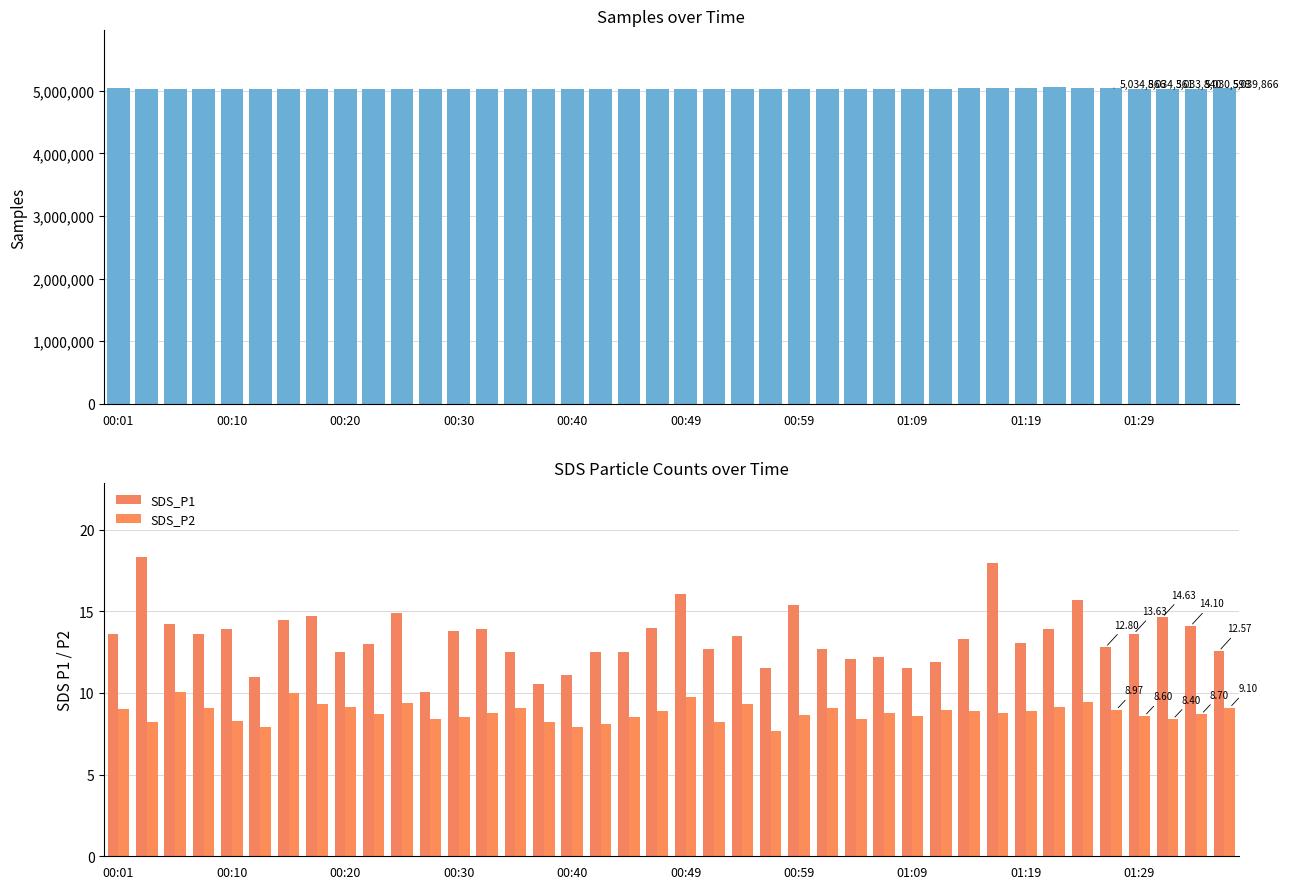

Reading left to right, list all the values displayed in this chart.

Samples: 5035075.0	5026363.0	5024142.0	5030293.0	5030418.0	5028579.0	5030239.0	5029539.0	5030558.0	5030412.0	5023016.0	5026544.0	5028225.0	5028488.0	5033639.0	5032804.0	5032186.0	5025869.0	5033410.0	5034327.0	5034252.0	5032919.0	5034053.0	5033984.0	5034162.0	5034380.0	5033552.0	5033790.0	5032501.0	5034239.0	5035055.0	5041037.0	5047301.0	5053632.0	5046939.0	5034866.0	5034361.0	5033840.0	5030598.0	5039866.0
SDS_P1: 13.6	18.3	14.2	13.6	13.9	11.0	14.5	14.7	12.5	13.0	14.9	10.0	13.8	13.9	12.5	10.5	11.1	12.5	12.5	14.0	16.0	12.7	13.5	11.5	15.4	12.7	12.1	12.2	11.5	11.9	13.3	17.9	13.0	13.9	15.7	12.8	13.6	14.6	14.1	12.6
SDS_P2: 9.0	8.2	10.0	9.1	8.3	7.9	10.0	9.3	9.2	8.7	9.4	8.4	8.5	8.8	9.1	8.2	7.9	8.1	8.5	8.9	9.7	8.2	9.3	7.7	8.6	9.1	8.4	8.8	8.6	8.9	8.9	8.8	8.9	9.2	9.5	9.0	8.6	8.4	8.7	9.1